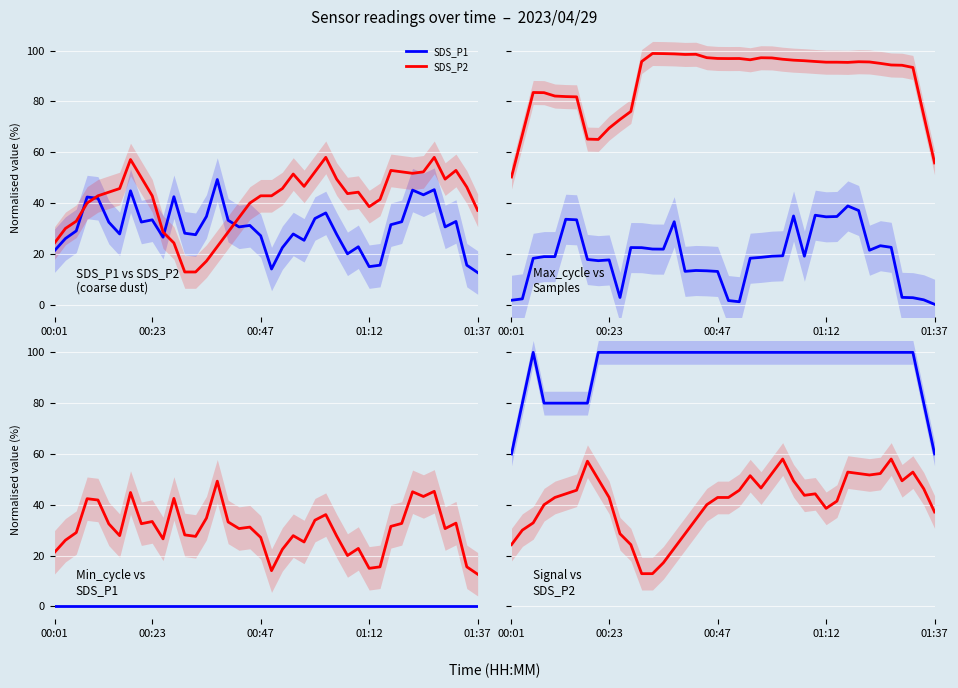

Is it true that Samples equals 143.3 at 12?

False